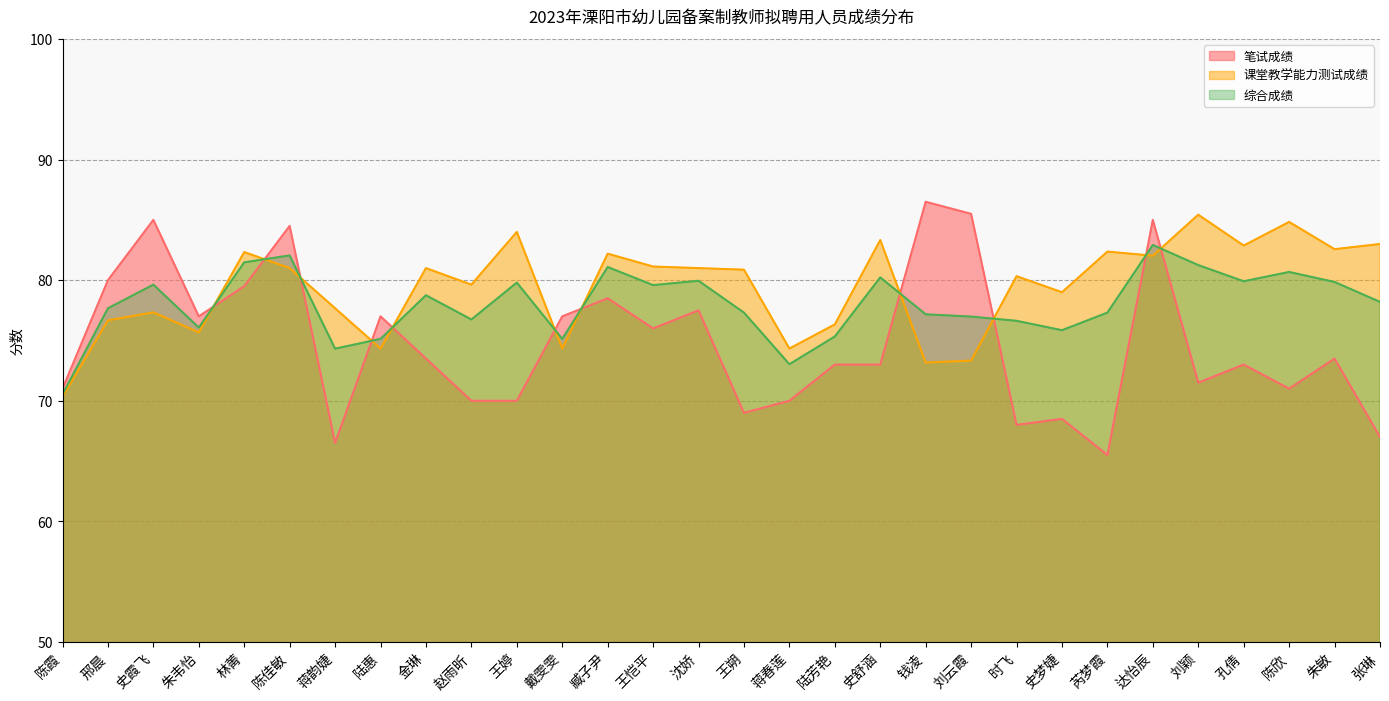

What is the difference between the maximum and minimum values in the 综合成绩 series?

12.4